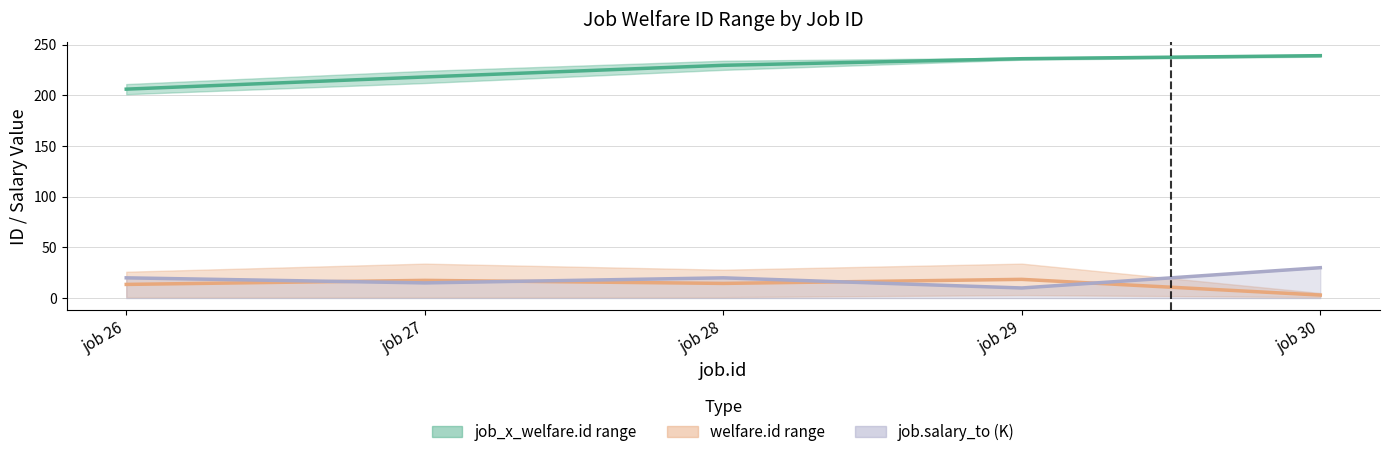

Rank the series at job 29 from lowest to highest value.

job.salary_to line, welfare.id midpoint, job_x_welfare.id midpoint